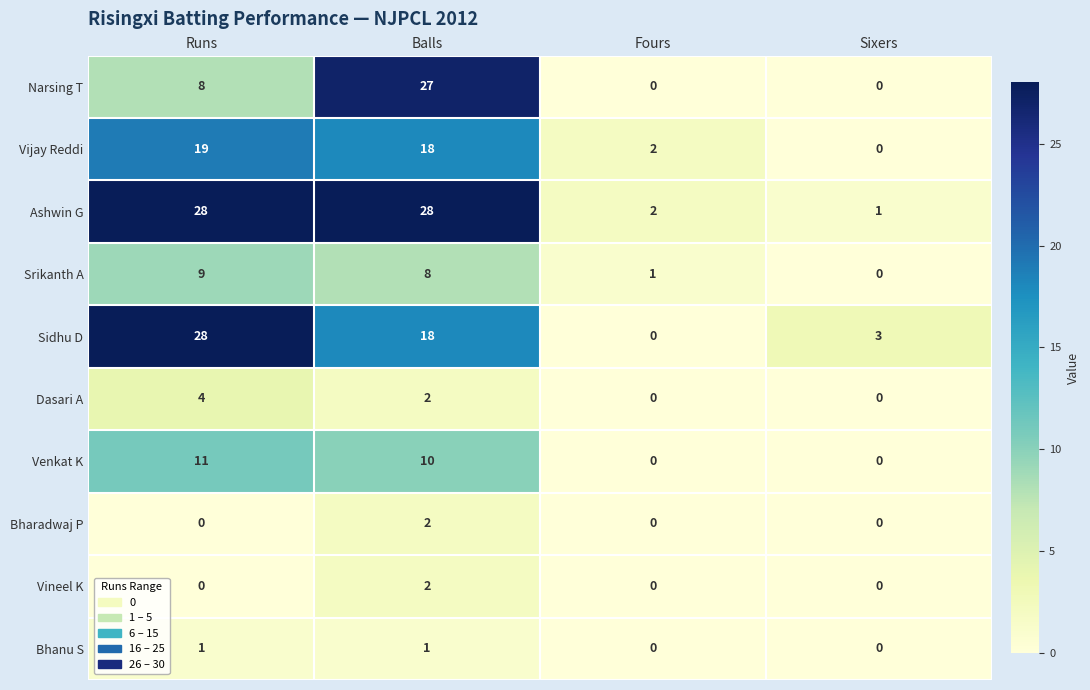

What is the difference between the second highest and second lowest values in the Srikanth A series?

7